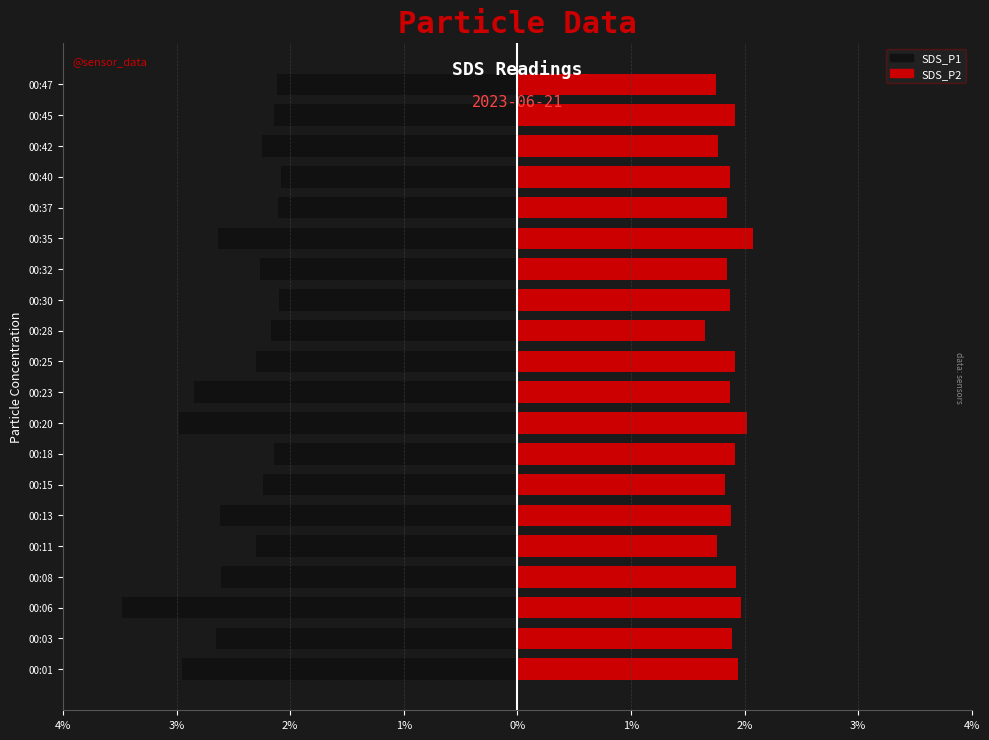

What are all the series names shown in the legend?

SDS_P1, SDS_P2